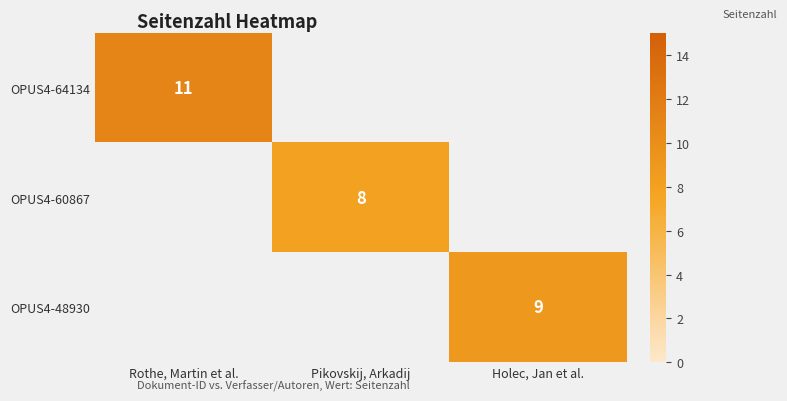

What is the smallest value displayed?

8.0